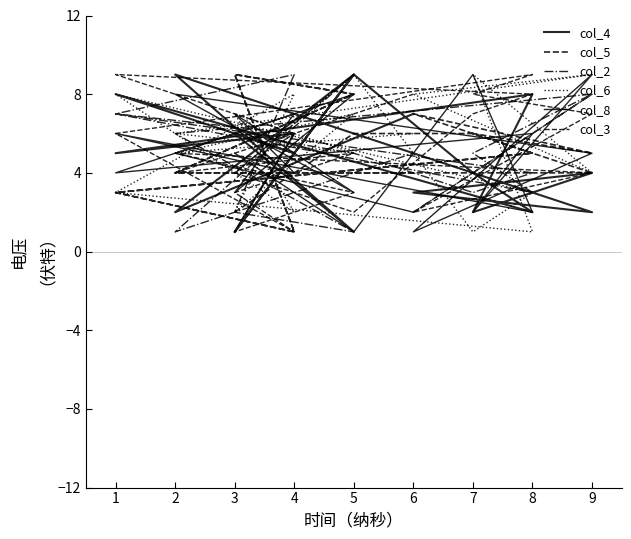

What is the minimum value shown in the chart?

1